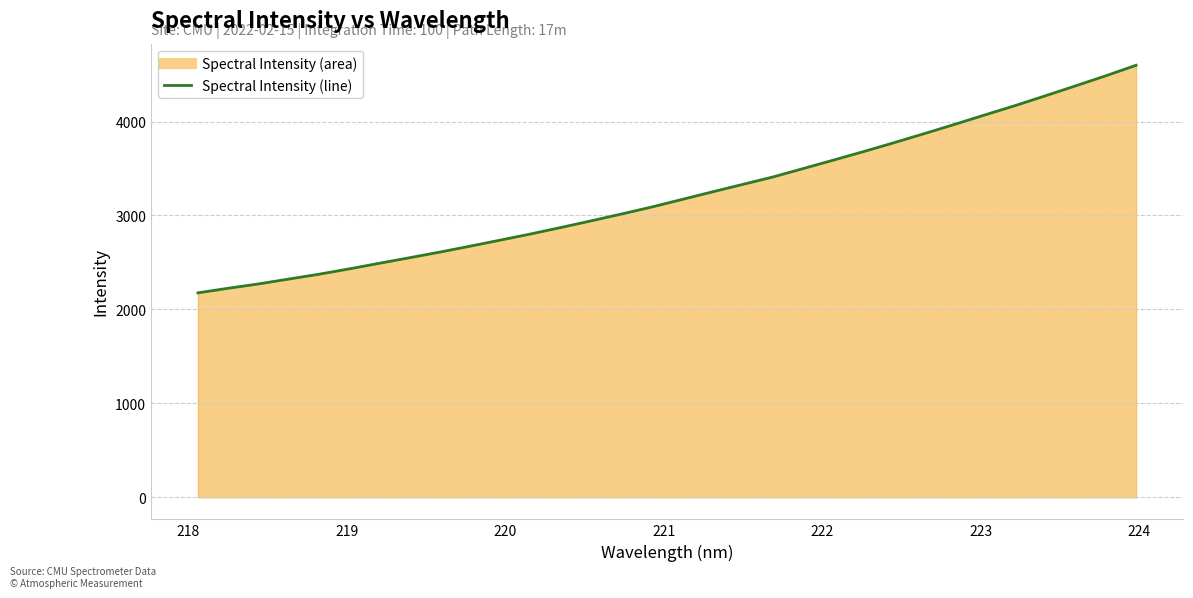

What is the average value?

3222.9